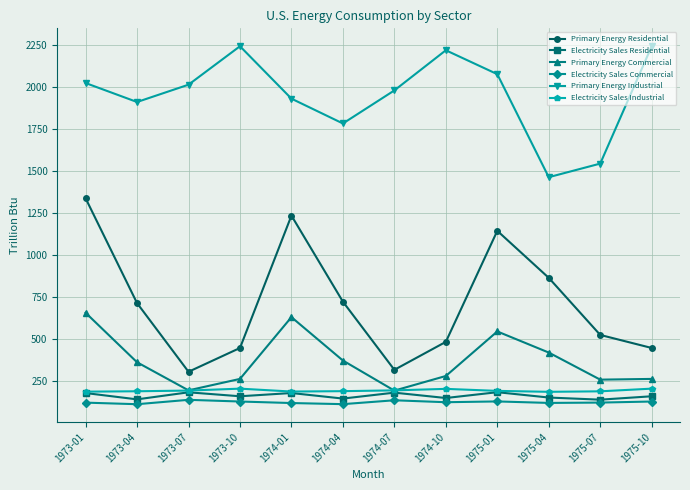

What is the label of the 3rd point from the right?

1975-04